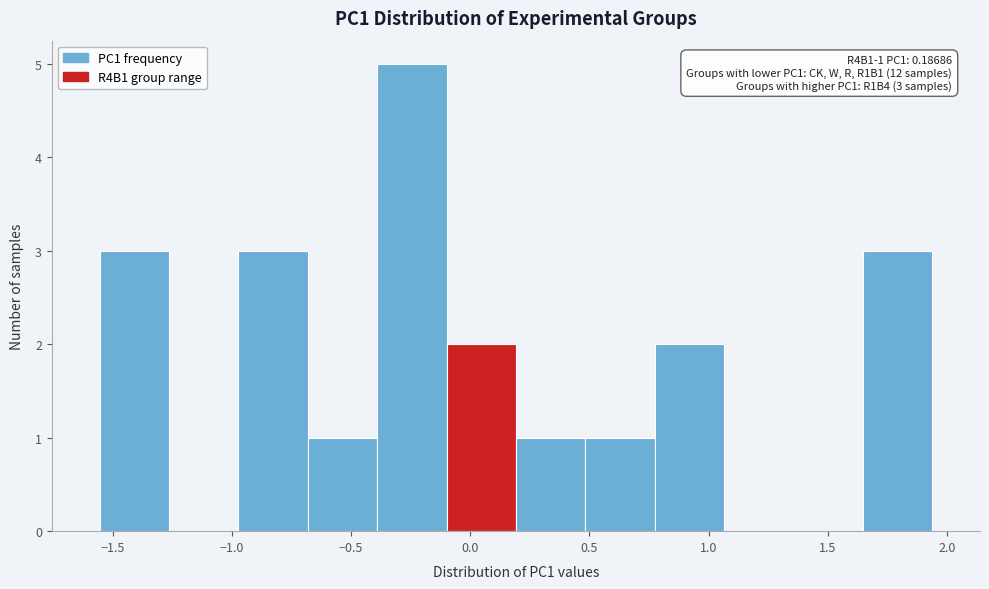

Which range on the x-axis has the tallest bar?

-0.40 to -0.10